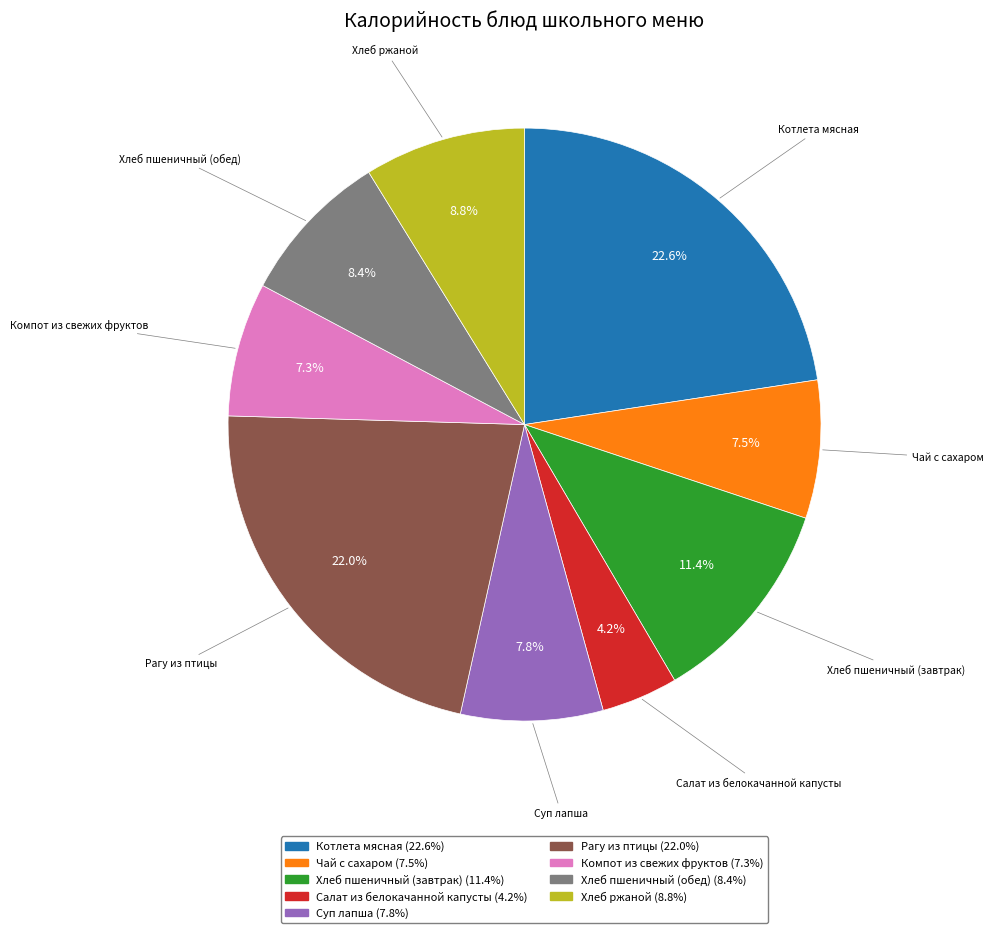

To the nearest percent, what is the average slice percentage?

11%